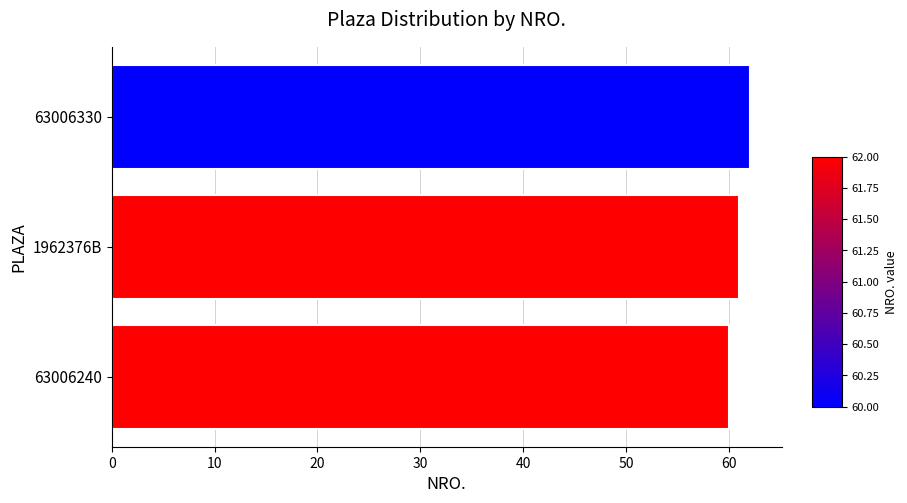

Reading bottom to top, extract all data points from this chart.

63006240=60	1962376B=61	63006330=62